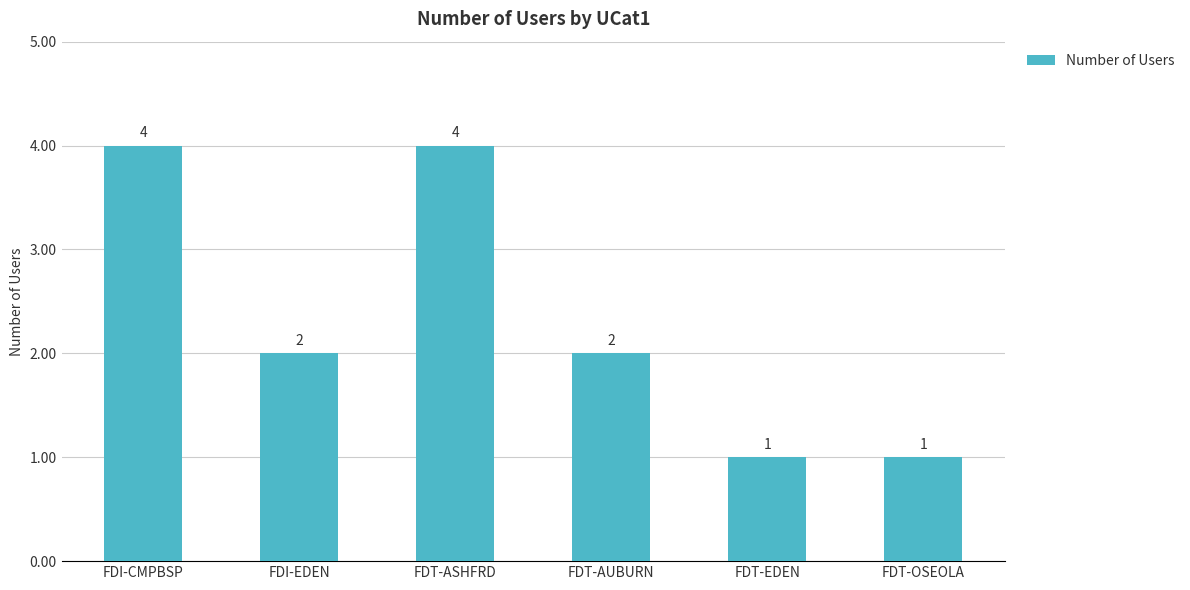

What position from the right is FDT-OSEOLA?

1